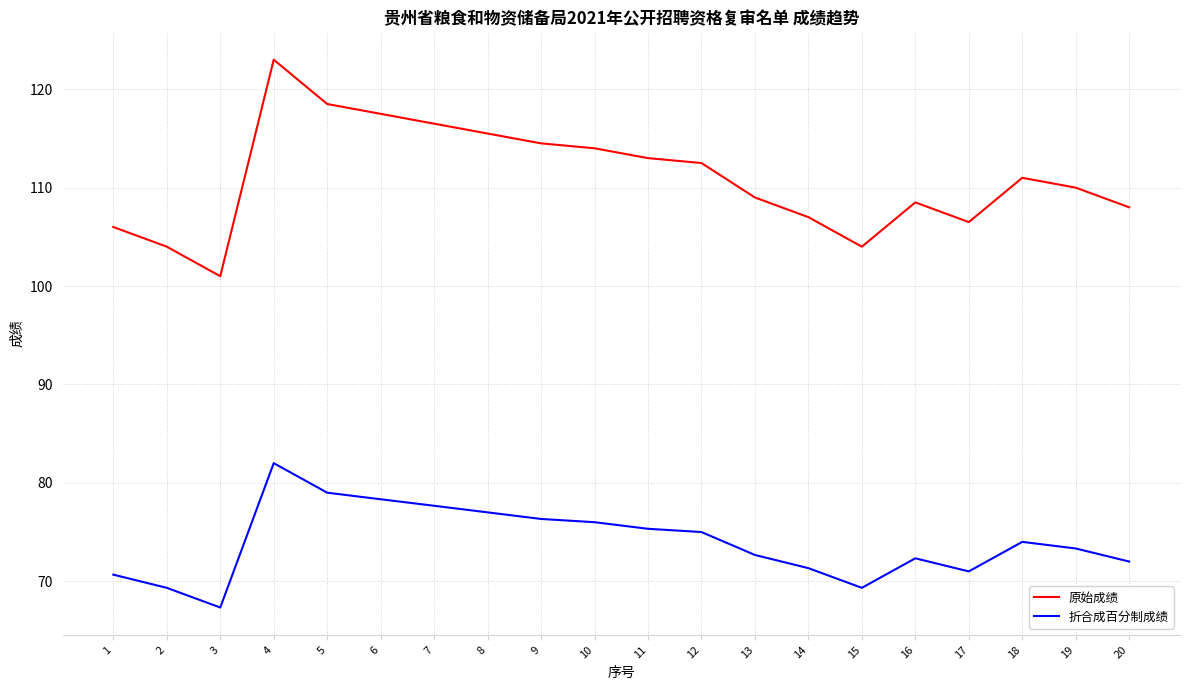

What is the approximate value of 折合成百分制成绩 at 10?

76.0